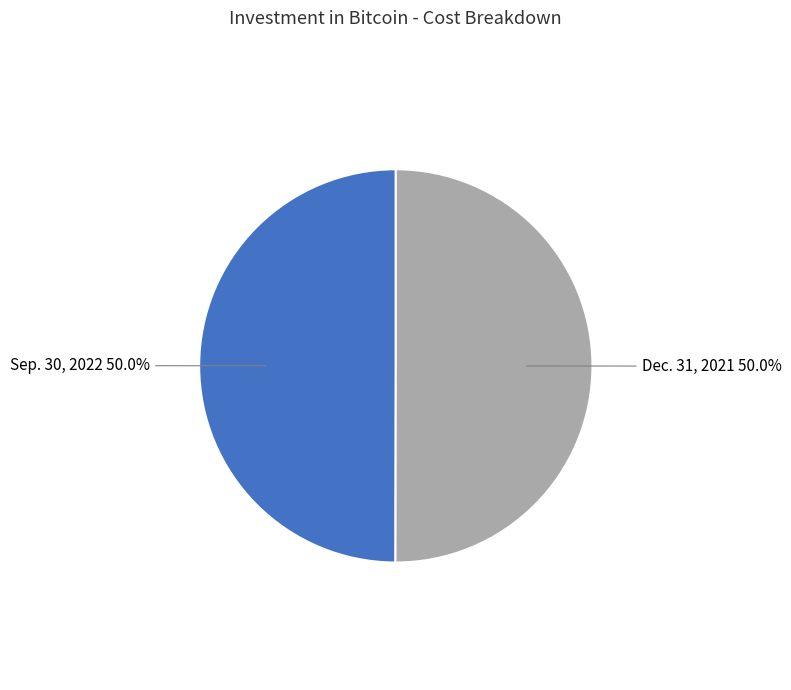

Approximately how many times larger is the value at Dec. 31, 2021 compared to Sep. 30, 2022?

1.0